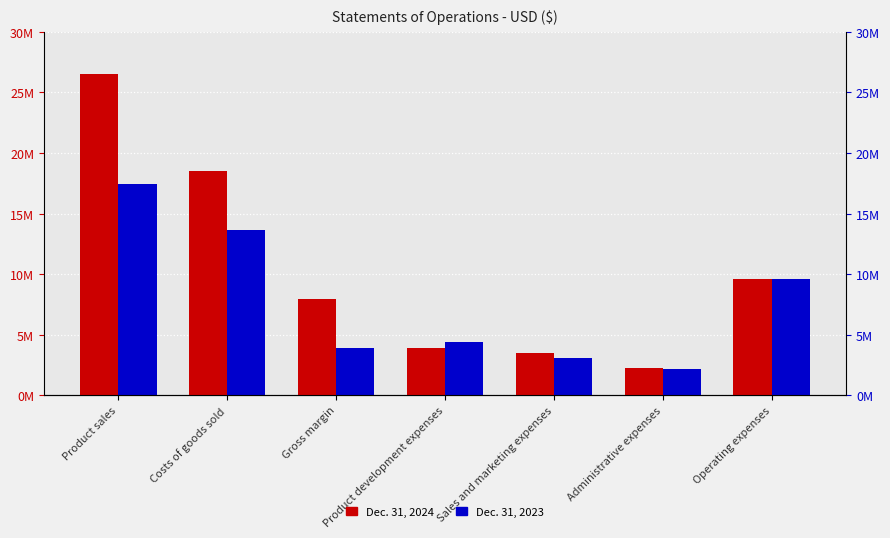

How many groups of bars are there?

7